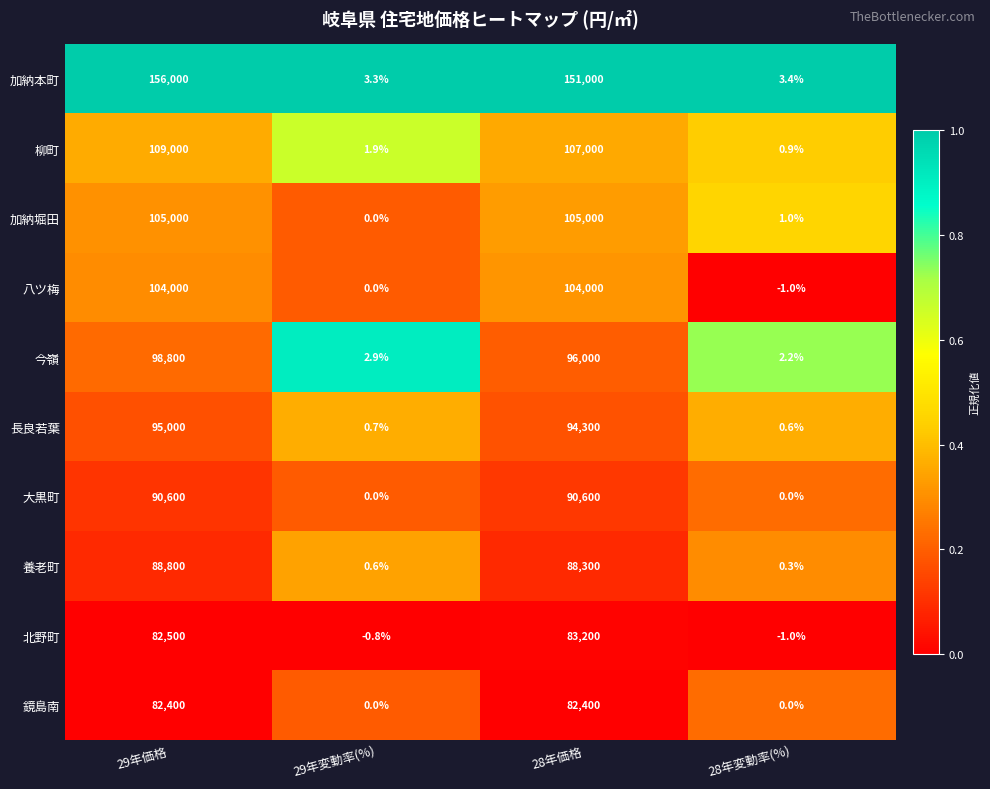

What is the lowest value of the 今嶺 series?

2.2